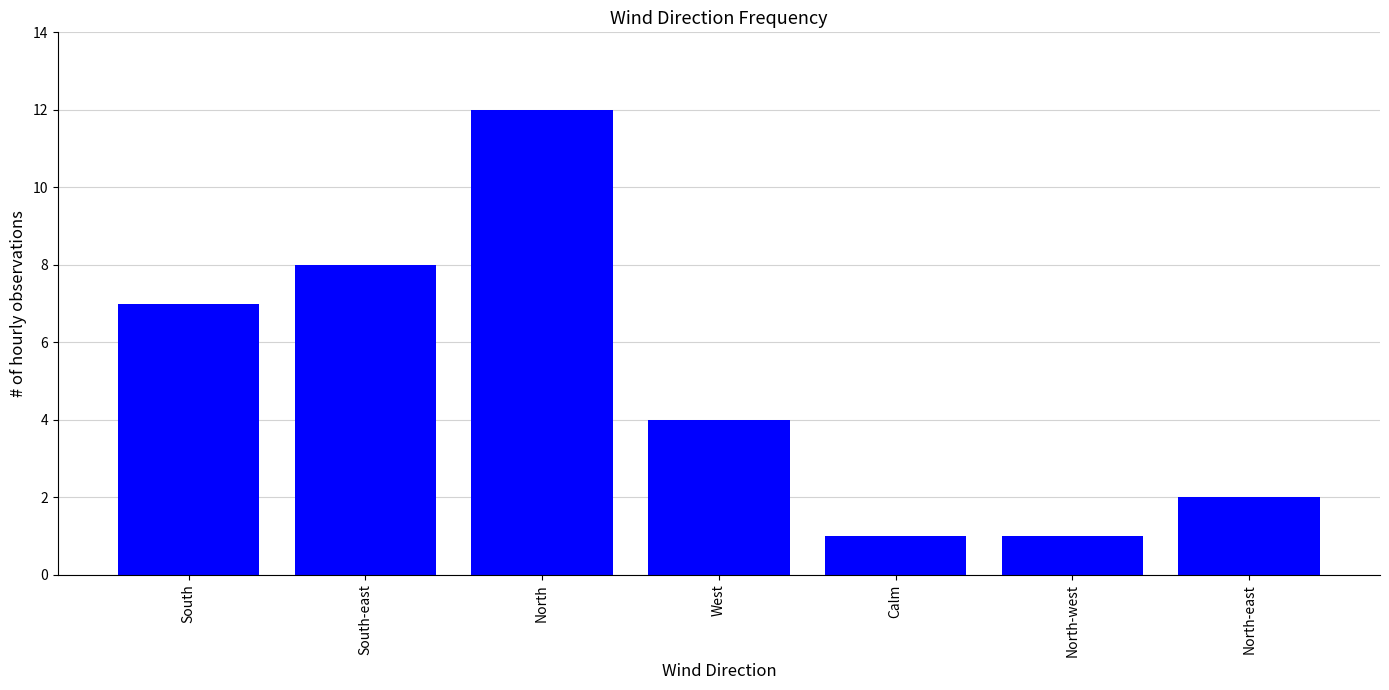

What is the label of the 4th bar from the right?

West